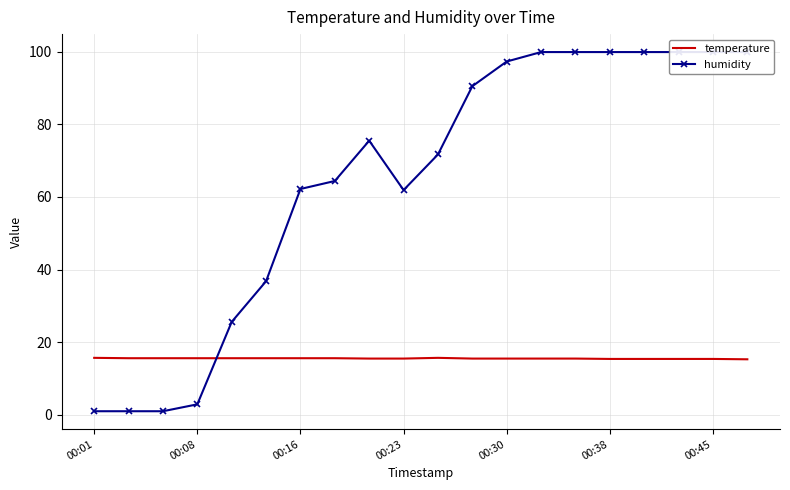

What is the minimum value for temperature?

15.3